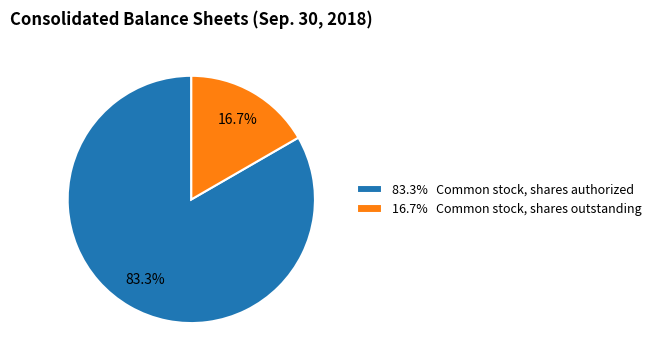

How much of the chart is everything except 83.3% Common stock, shares authorized?

16.7%